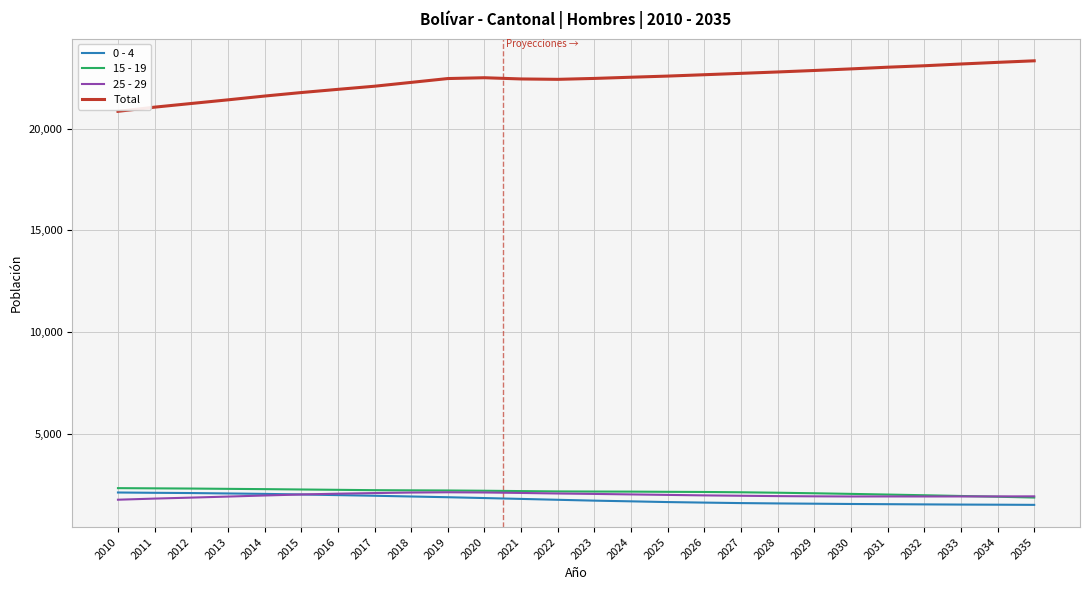

Which series has the largest total across all categories?

Total